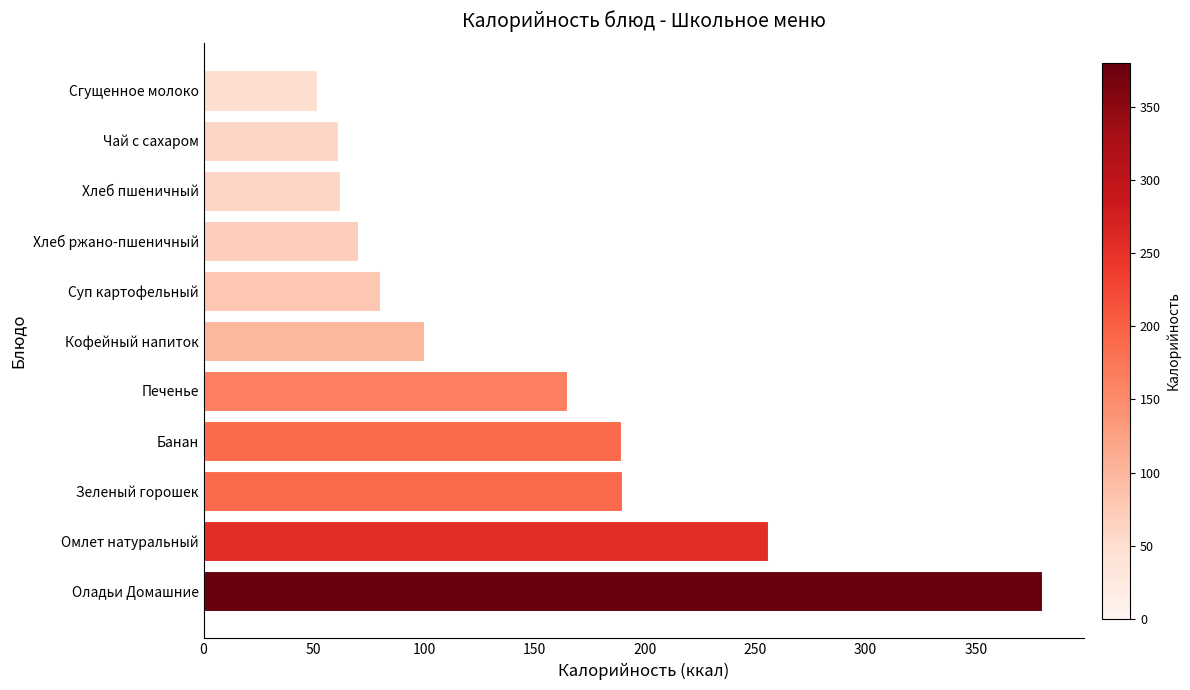

What is the difference between the maximum and minimum values?

328.4